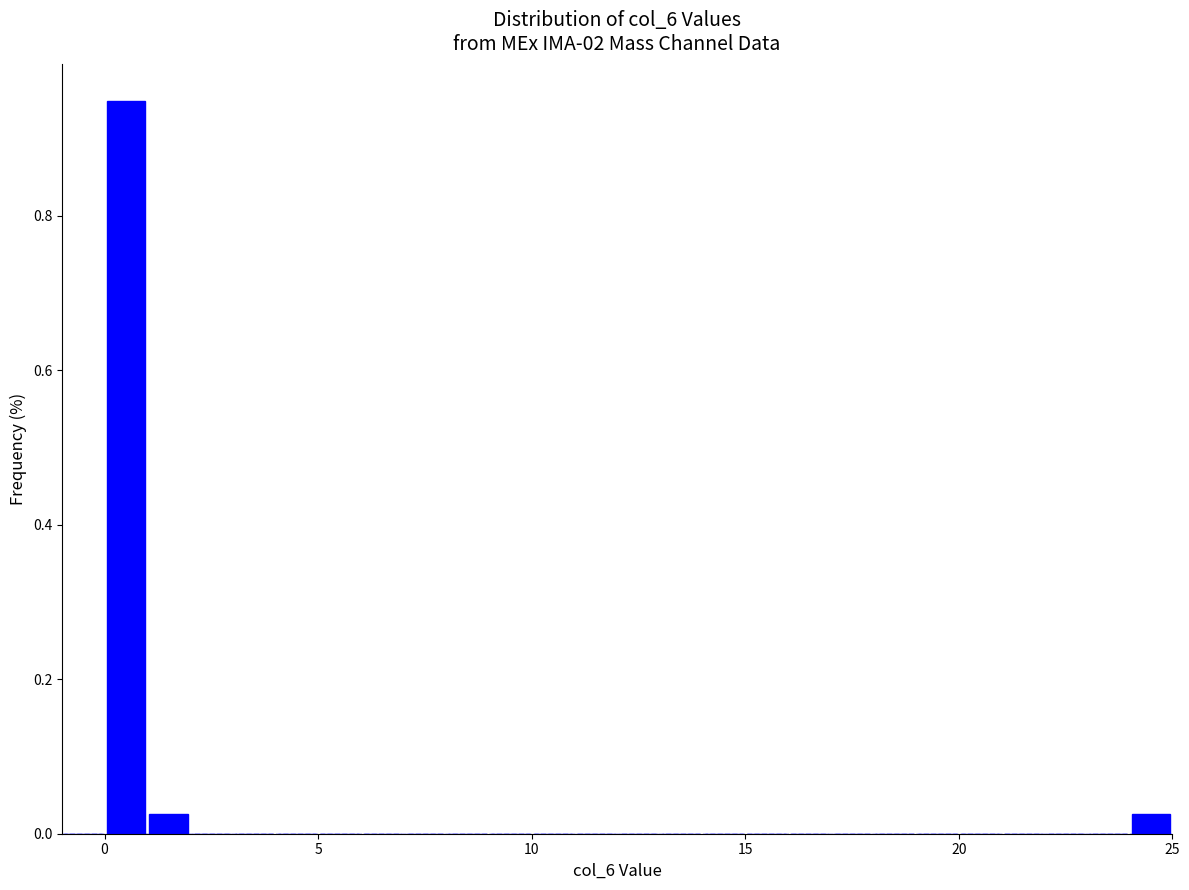

Read against the x-axis, roughly where is the centre of the tallest bar?

0.5